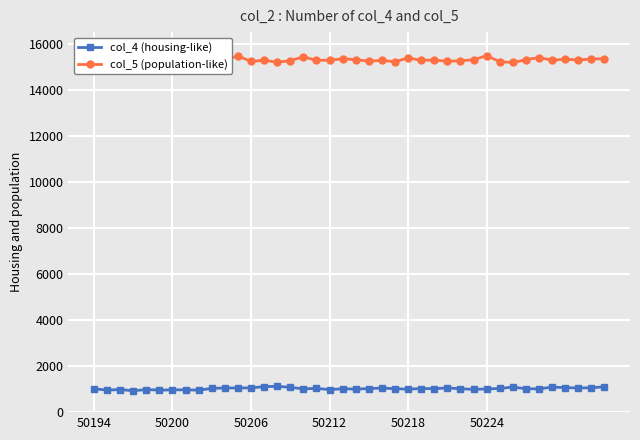

True or false: col_4 (housing-like) has more than 2 points higher than both neighbors.

True